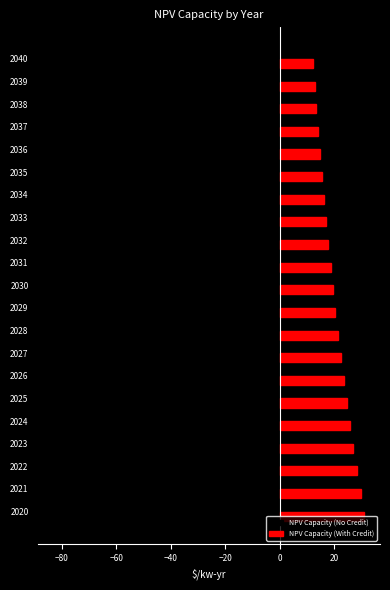

What are all the series names shown in the legend?

NPV Capacity (No Credit), NPV Capacity (With Credit)